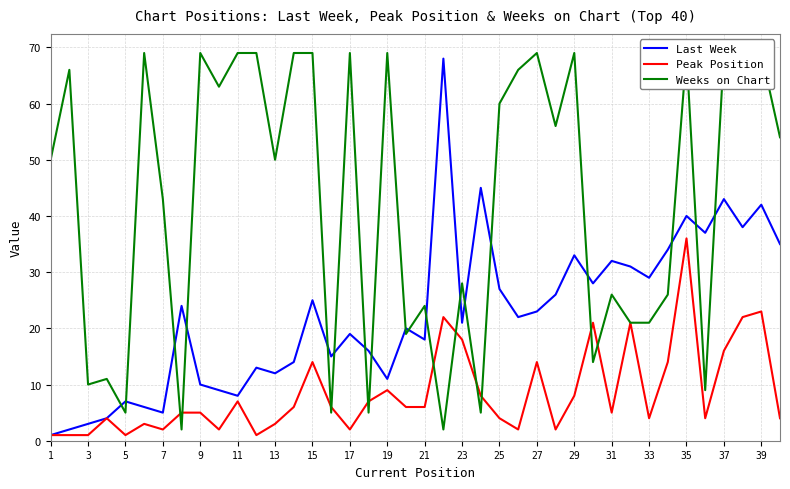

Is it true that Peak Position equals 5 at 9?

True